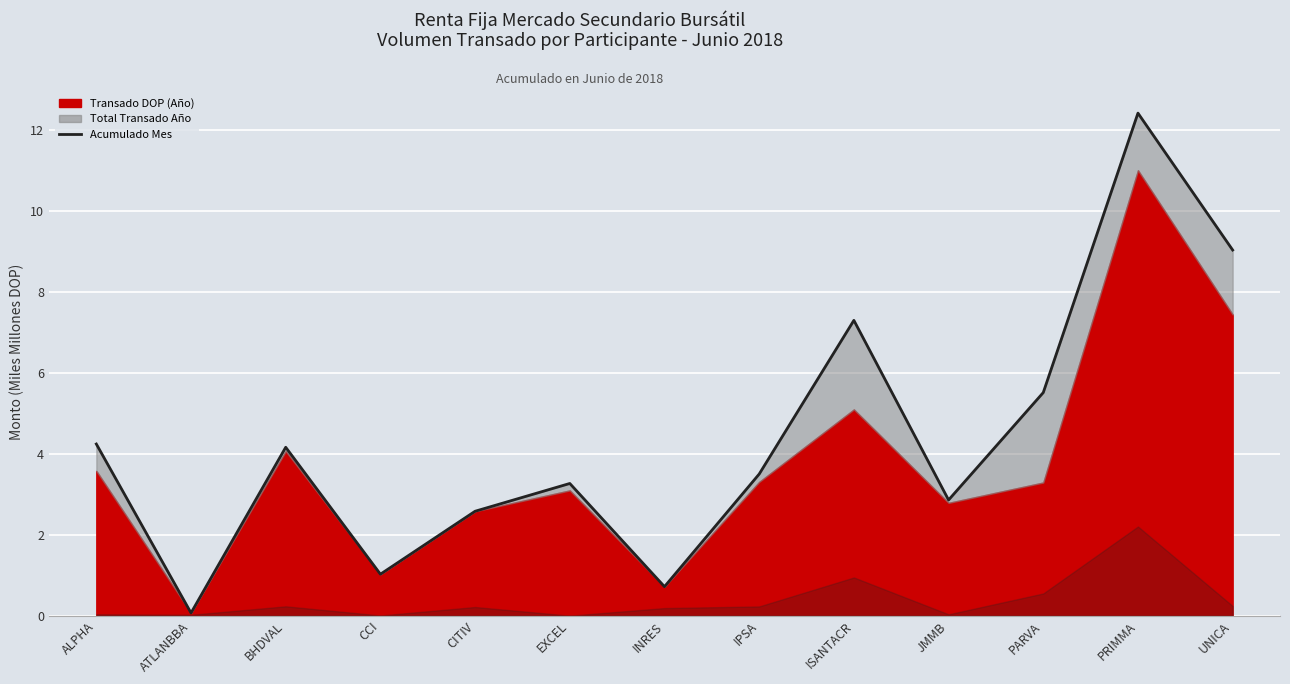

What is the change in value from ATLANBBA to JMMB?

+2.8